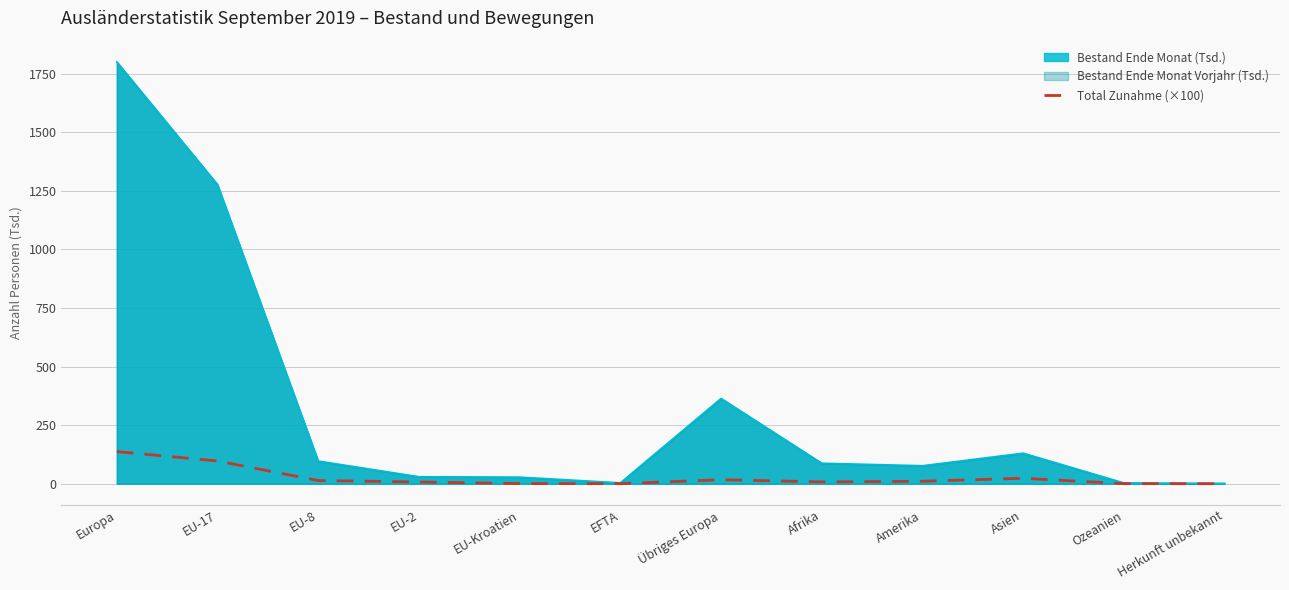

The value at Herkunft unbekannt is 0.2. True or false?

True